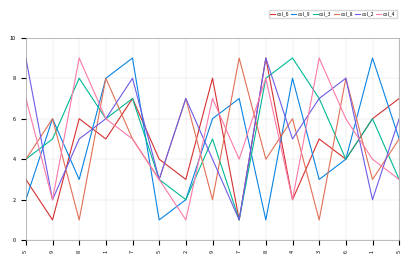

What is the spread (max minus min) of values at 6?

4